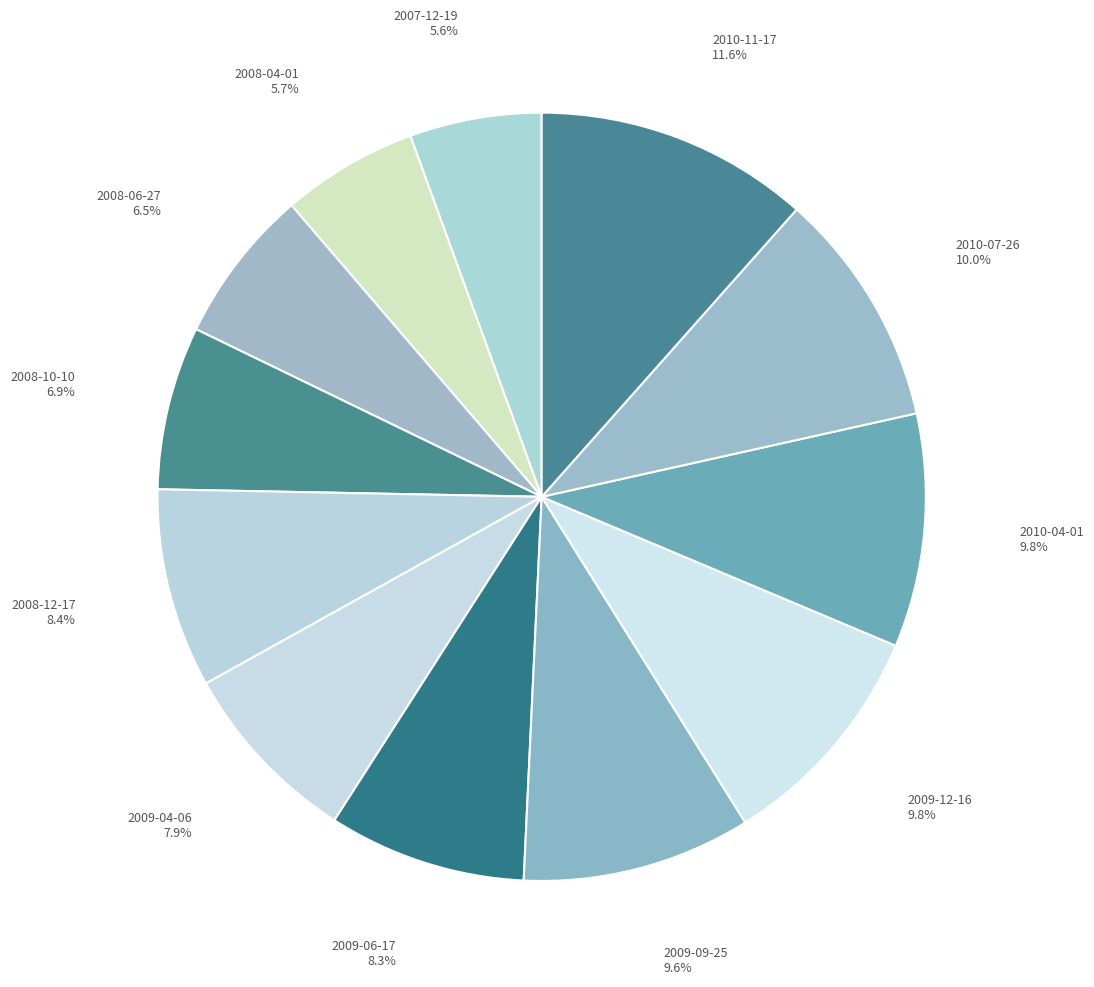

Which category has the biggest portion of the pie?

2010-11-17